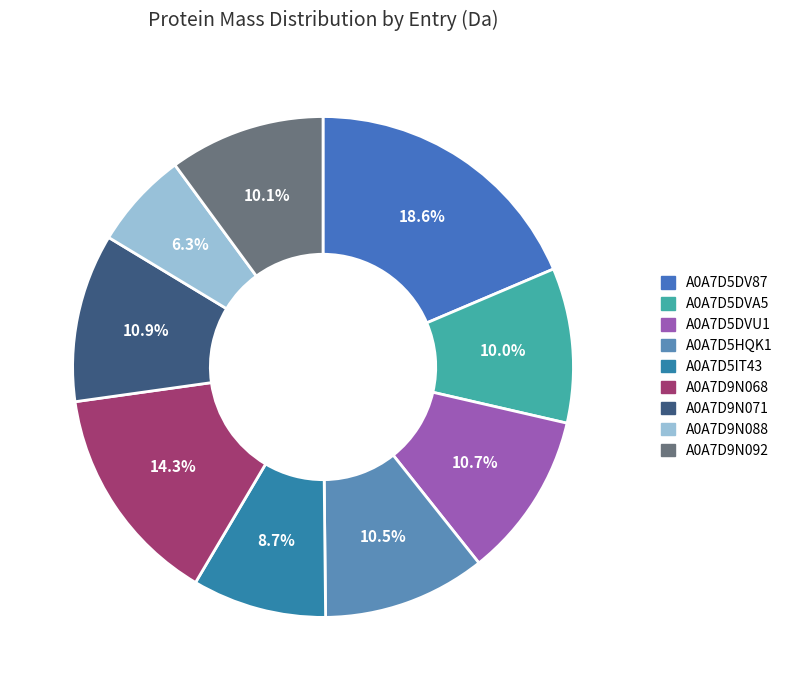

Is there a majority slice in this chart?

No